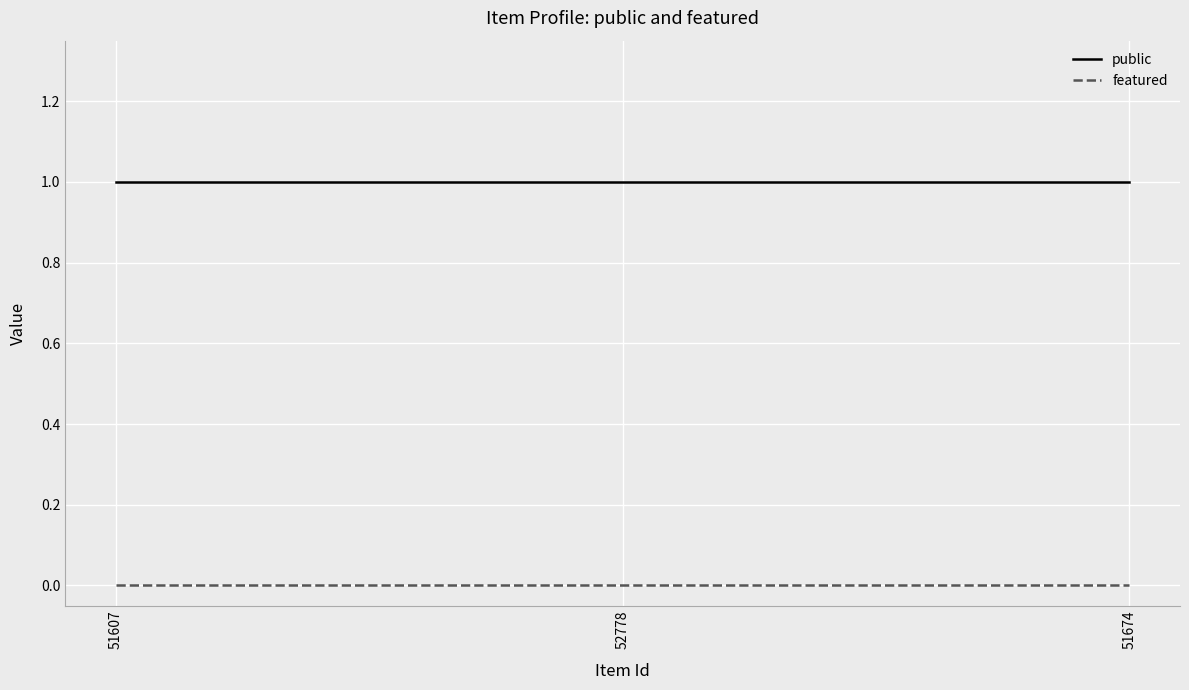

List the series in order of their overall mean, highest first.

public, featured